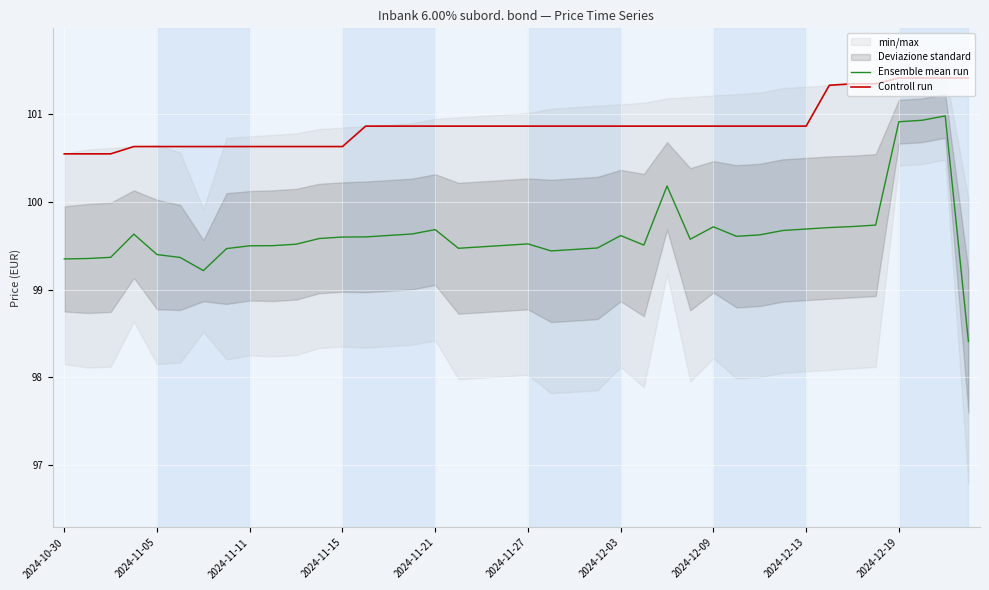

What is the value of the Ensemble mean run point at the 1st from the left?

99.3